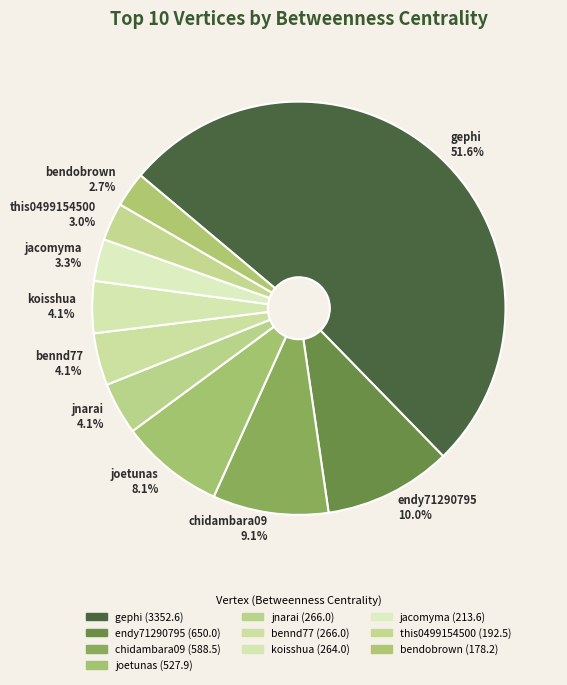

Count the number of slices in the pie.

10